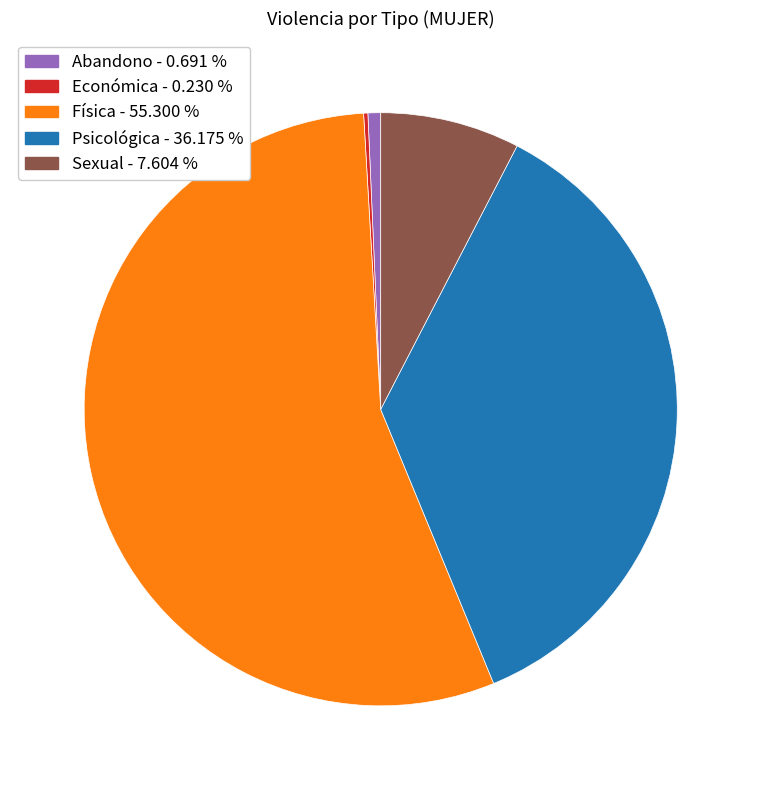

Do Física and Sexual together represent more than half of the pie?

Yes